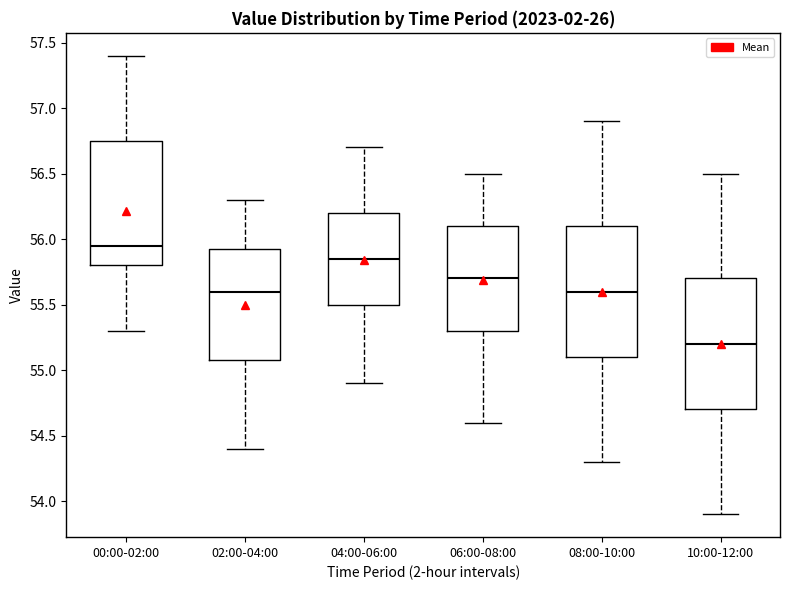

Reading left to right, read every box against the y-axis: the position of its median line, the range the box covers, and the ends of its whiskers. The values are not printed on the chart, so give them approximately, as read against the axis.

00:00-02:00: median 55.95, box 55.80 to 56.75, whiskers 55.30 to 57.40
02:00-04:00: median 55.60, box 55.10 to 55.95, whiskers 54.40 to 56.30
04:00-06:00: median 55.85, box 55.50 to 56.20, whiskers 54.90 to 56.70
06:00-08:00: median 55.70, box 55.30 to 56.10, whiskers 54.60 to 56.50
08:00-10:00: median 55.60, box 55.10 to 56.10, whiskers 54.30 to 56.90
10:00-12:00: median 55.20, box 54.70 to 55.70, whiskers 53.90 to 56.50